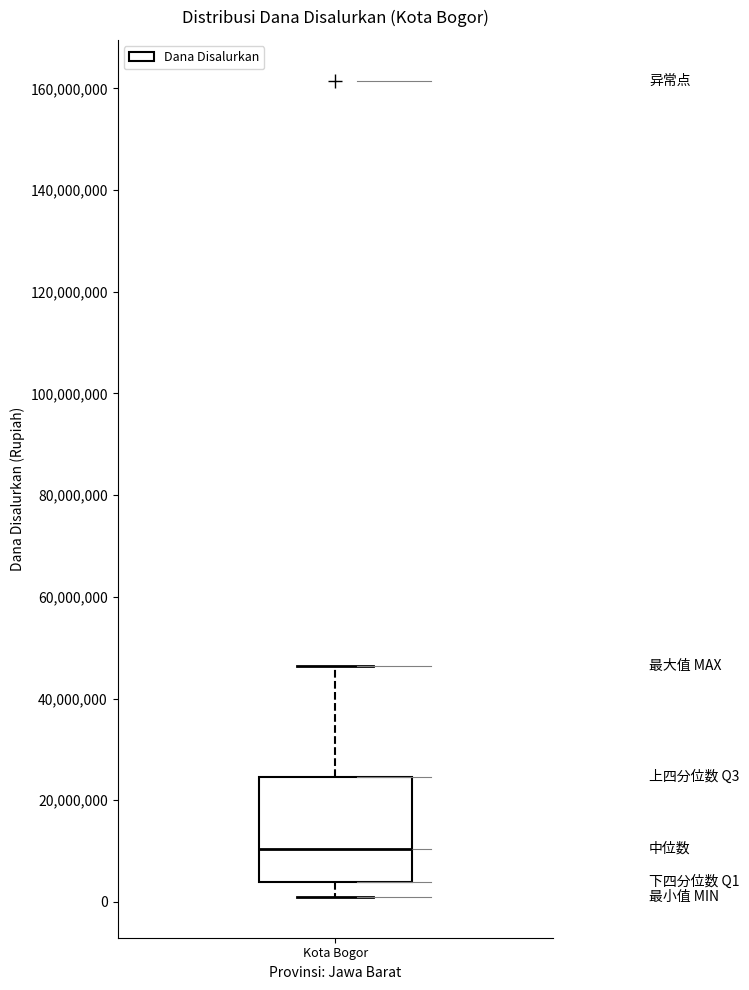

Read this box plot against the y-axis: the position of the median line, the range covered by the box, and the ends of both whiskers. The values are not printed on the chart, so give them approximately, as read against the axis.

median 10000000, box 4000000 to 24000000, whiskers 2000000 to 46000000